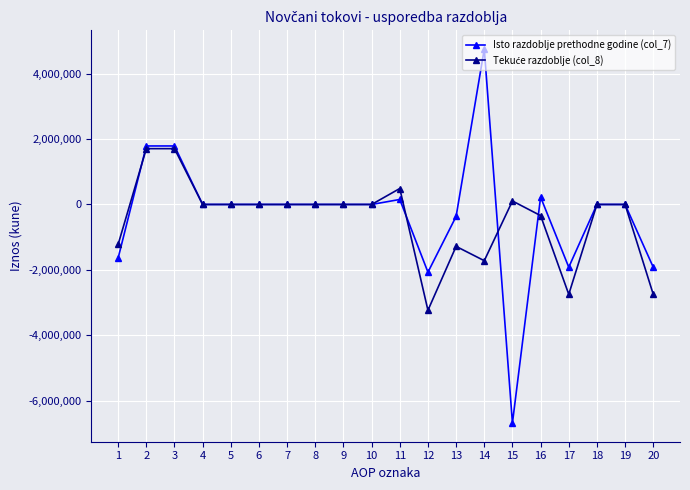

What is the difference between the highest and lowest values at 14?

6475945